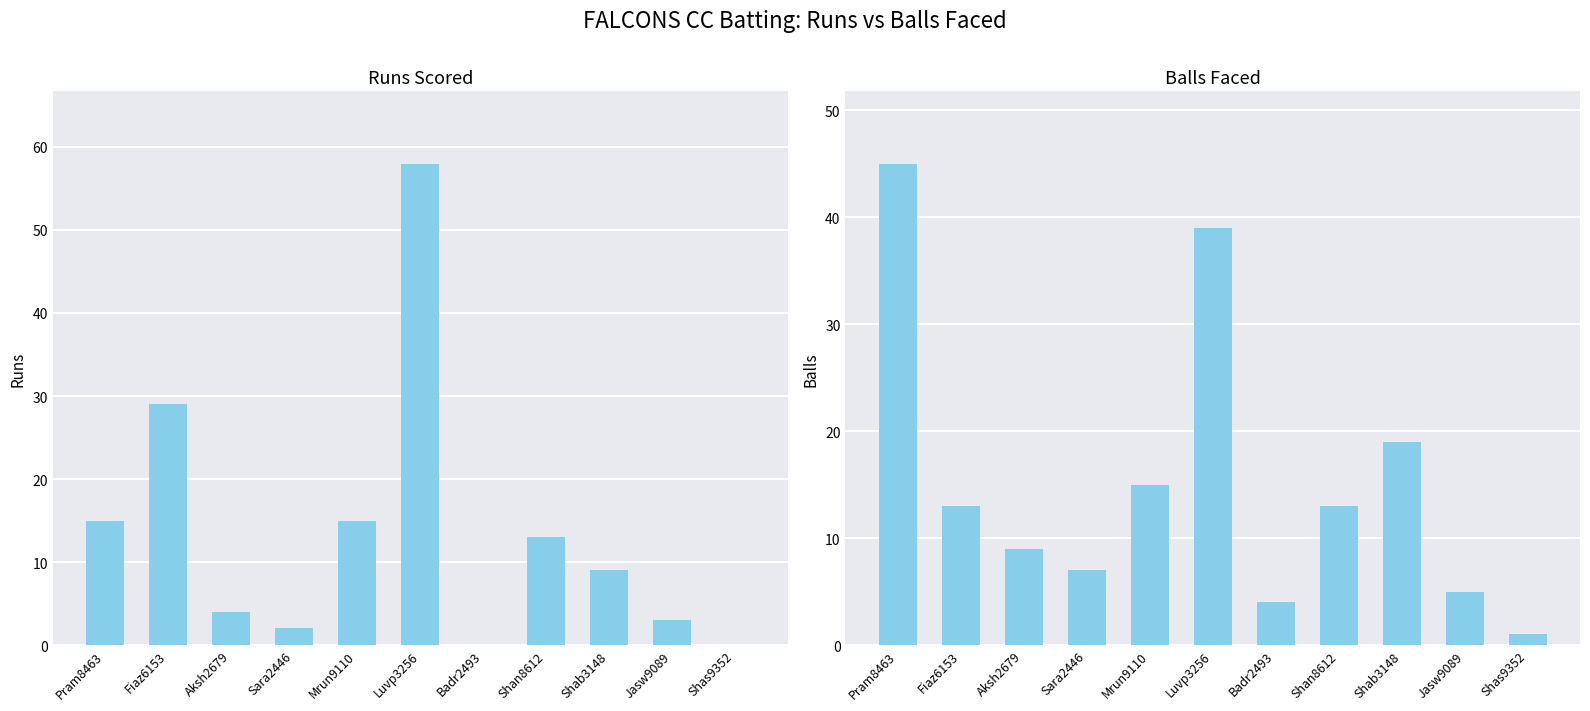

At which category is the sum across all series the highest?

Luvp3256